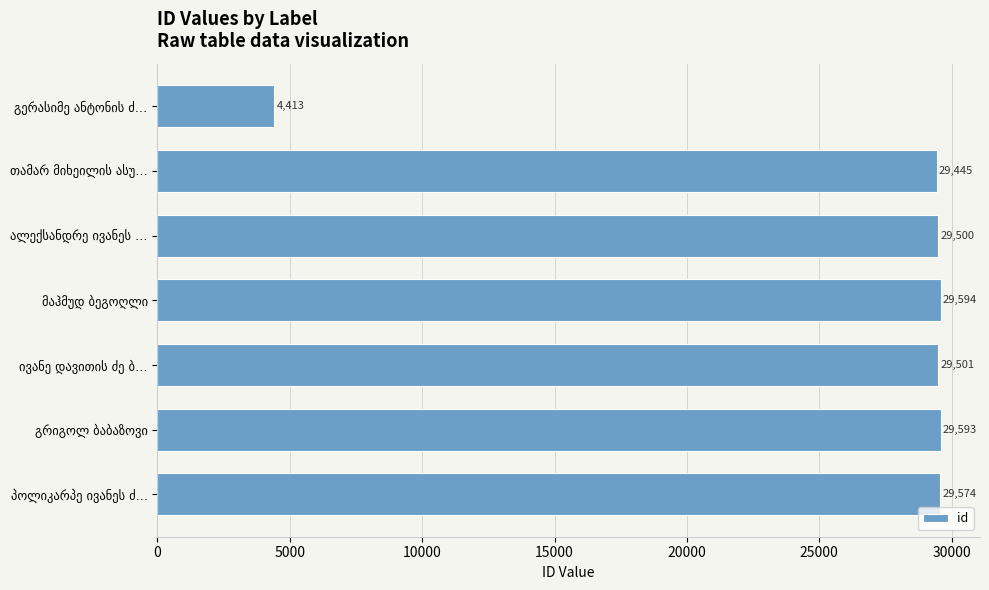

What is the difference between the maximum and second lowest values?

149